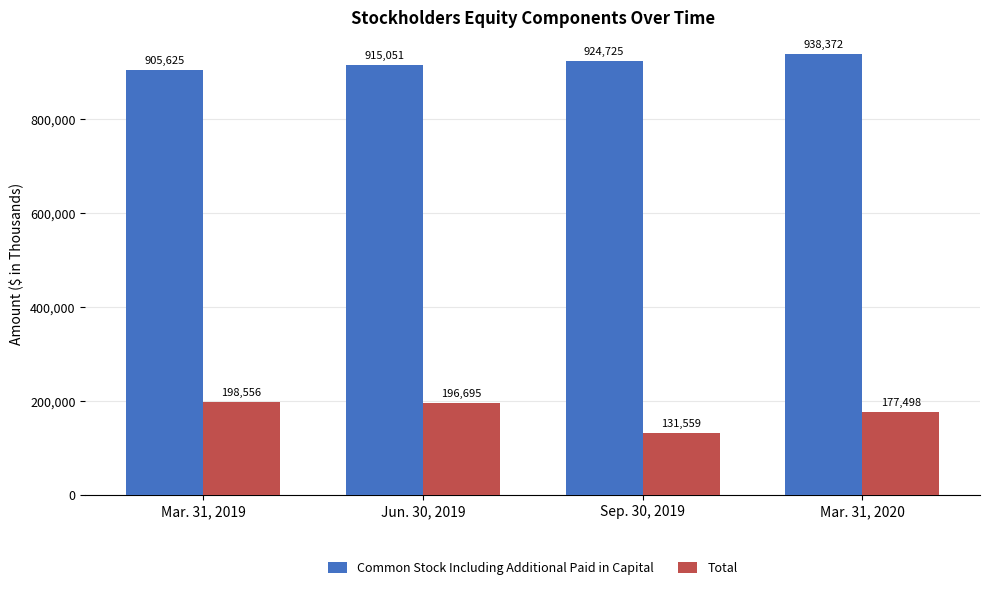

Rank the series by their maximum value, from highest to lowest.

Common Stock Including Additional Paid in Capital, Total